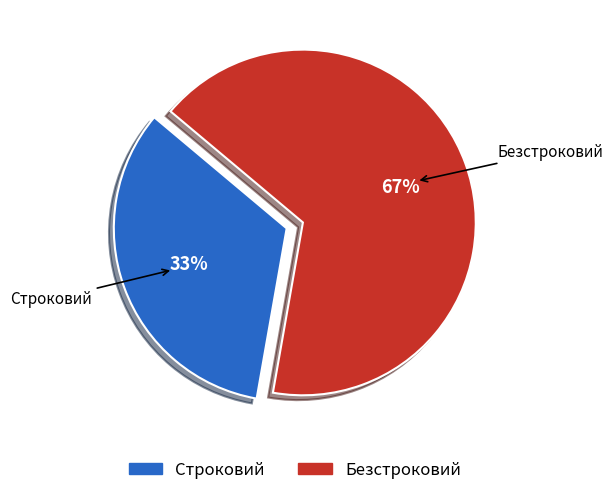

How many slices are in this pie chart?

2